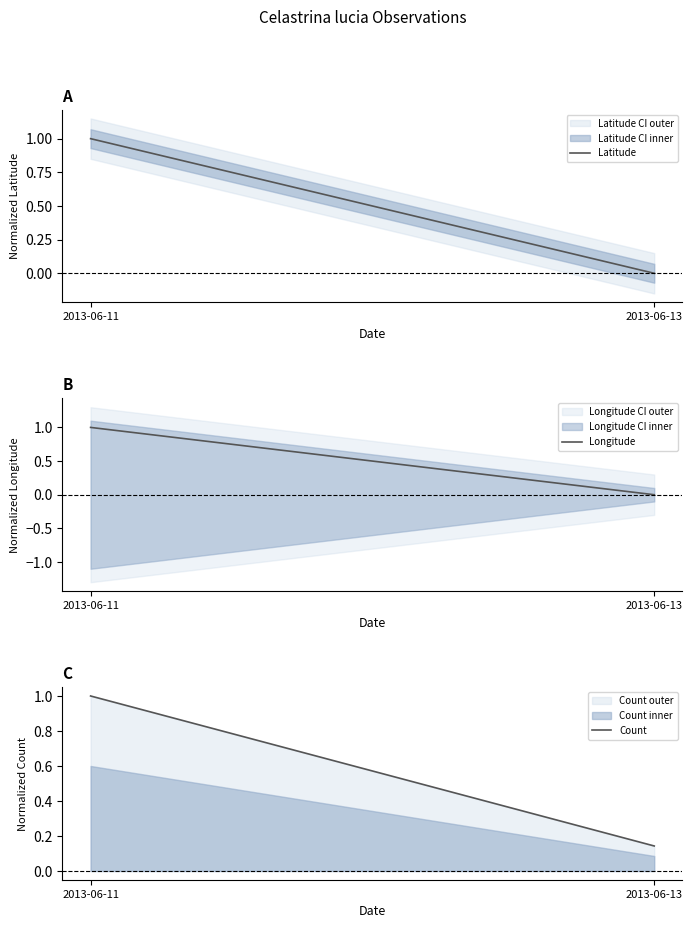

Which series has the widest spread of values?

Latitude